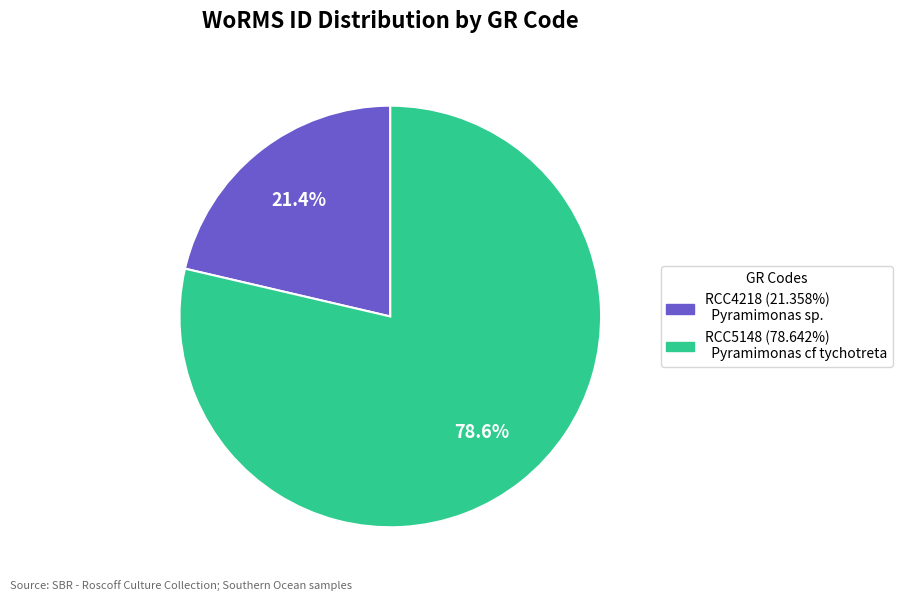

Which has a higher value, RCC4218 or RCC5148?

RCC5148